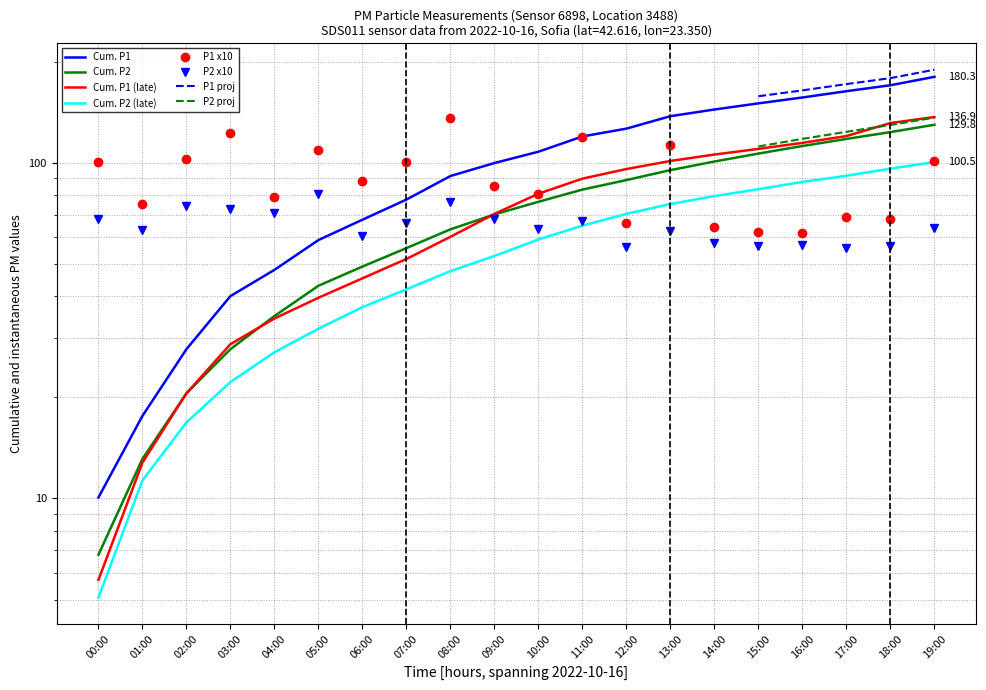

What is the difference between the maximum and minimum values in the P2 series?

25.0